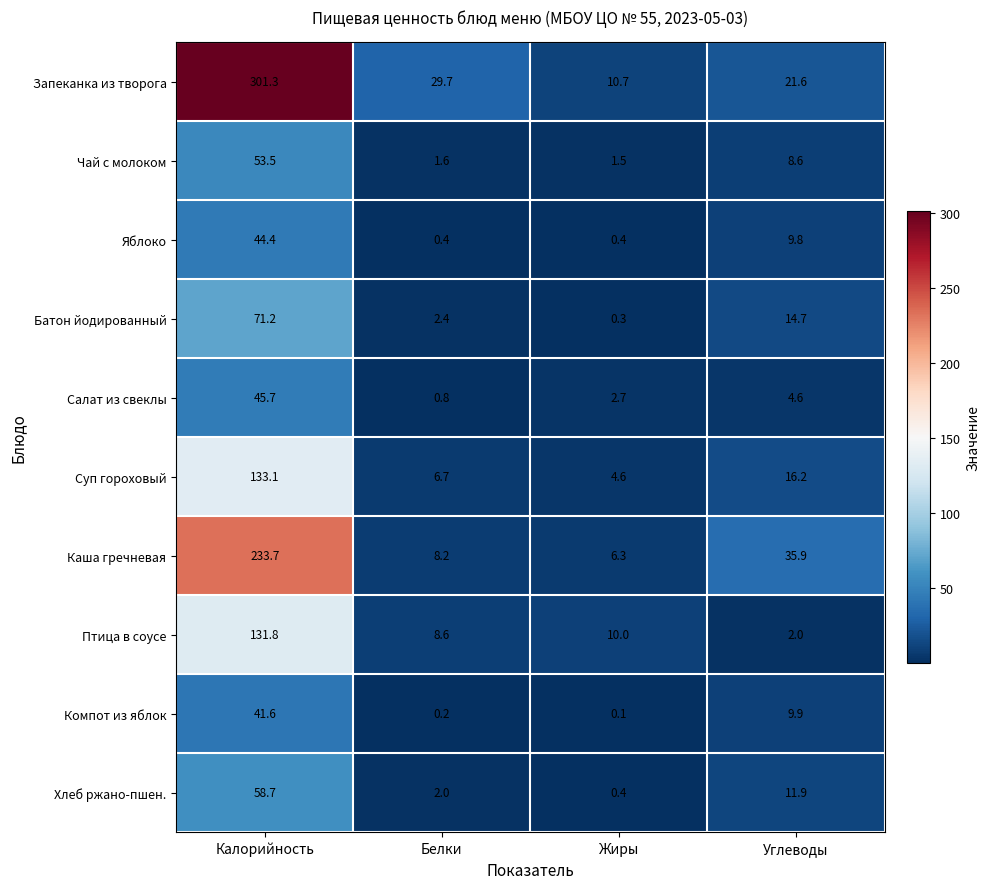

Which category has the highest value in the Суп гороховый series?

Калорийность